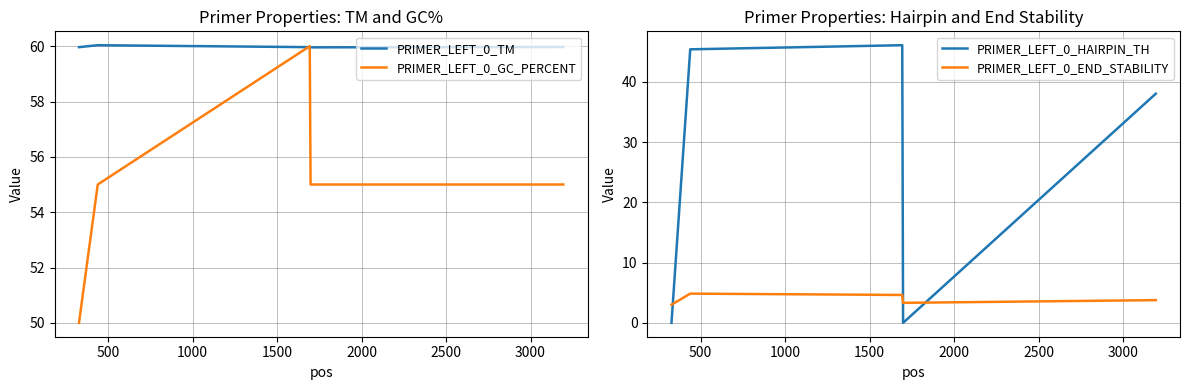

What is the maximum value shown in the chart?

60.0